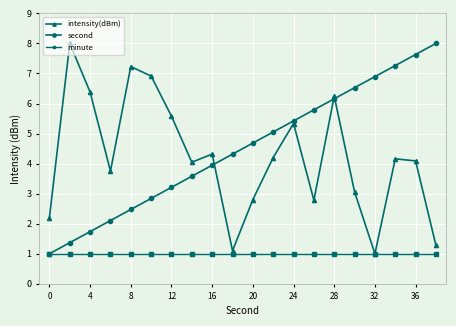

True or false: second has more than 1 interior local peaks.

False